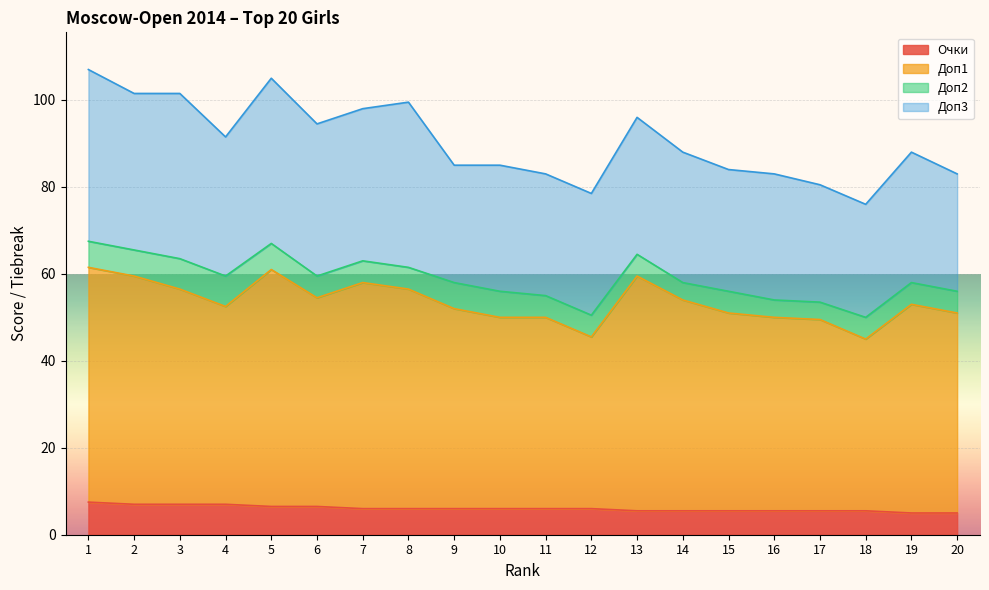

At how many categories does at least one series exceed 16?

20